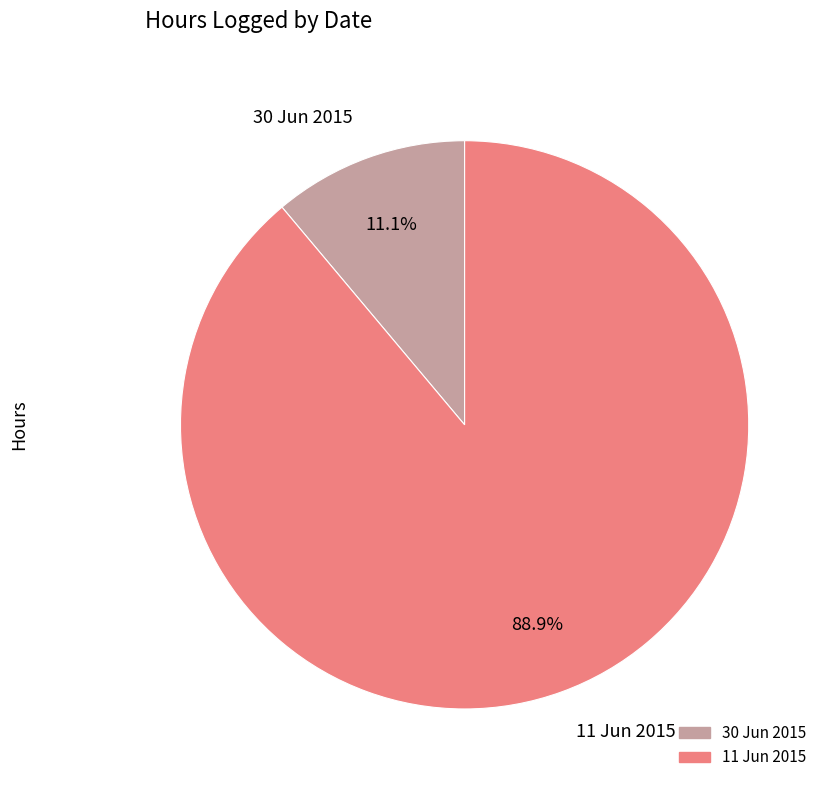

To the nearest percent, what percentage of the pie is 11 Jun 2015?

89%